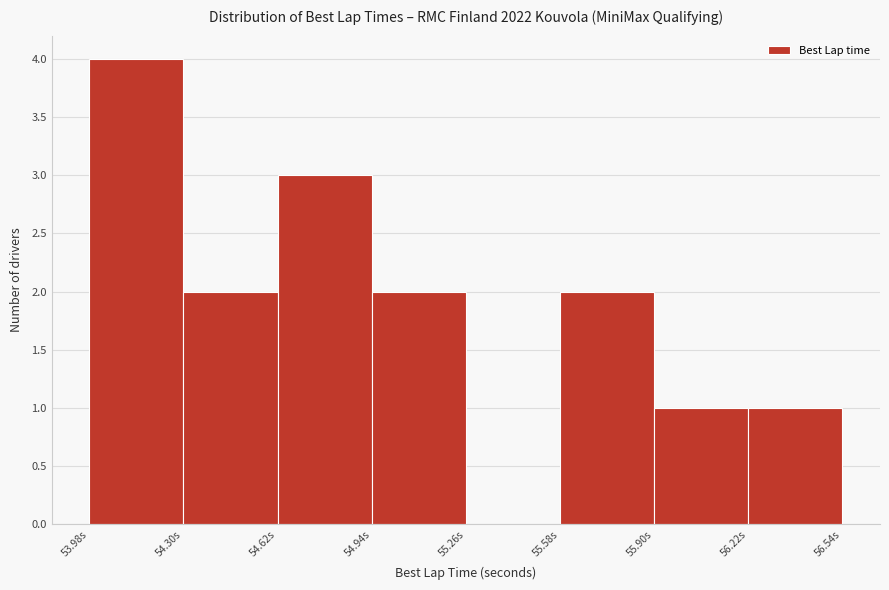

How tall is the bar that spans 54.95 to 55.25 on the x-axis? Neither the bar edges nor the heights are printed on the chart, so give them approximately, as read against the axes.

2